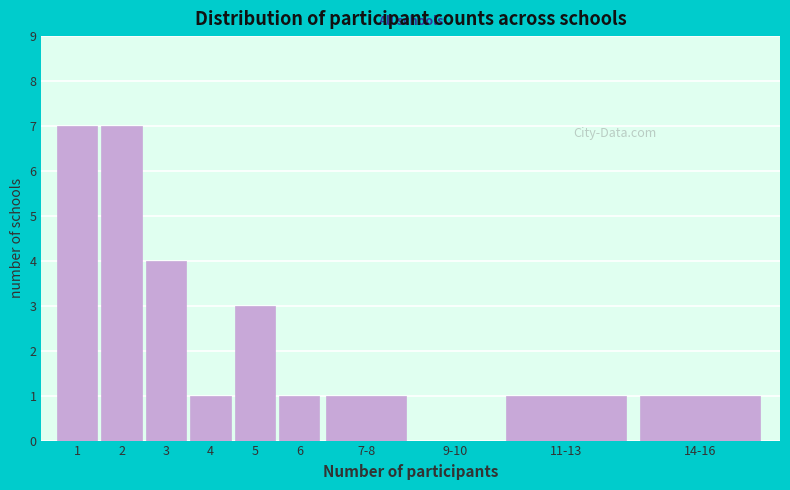

Reading right to left, what are all the values shown in this chart?

14-16=1	11-13=1	9-10=0	7-8=1	6=1	5=3	4=1	3=4	2=7	1=7